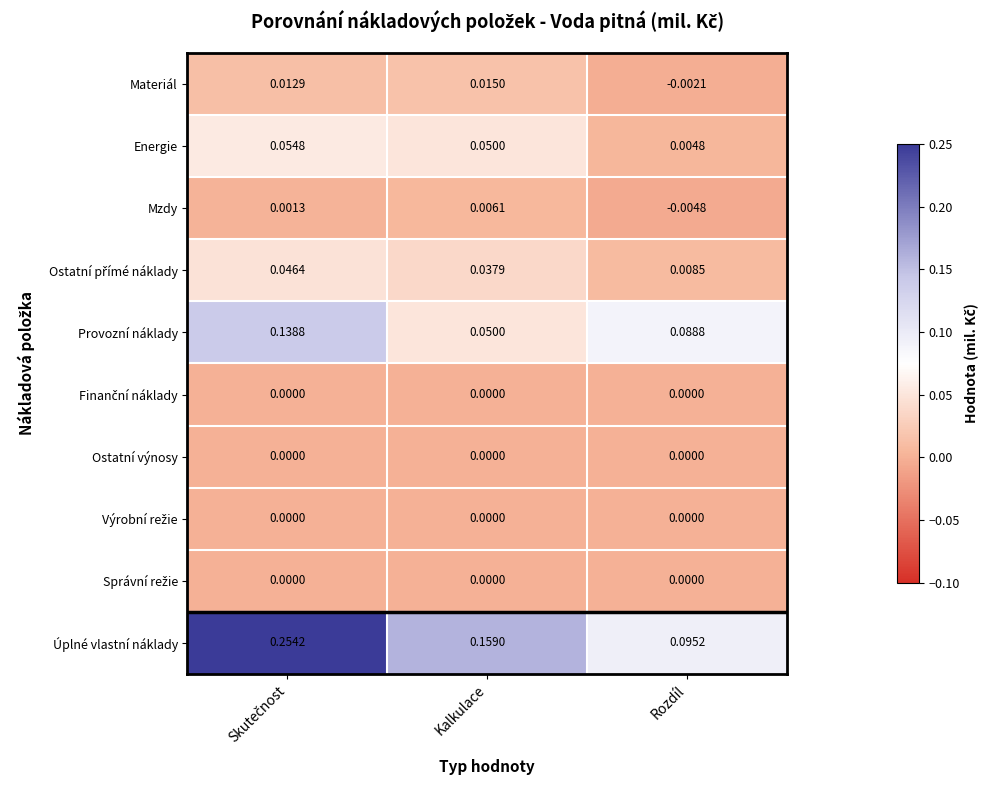

Which series changed the most between Kalkulace and Rozdíl?

Úplné vlastní náklady